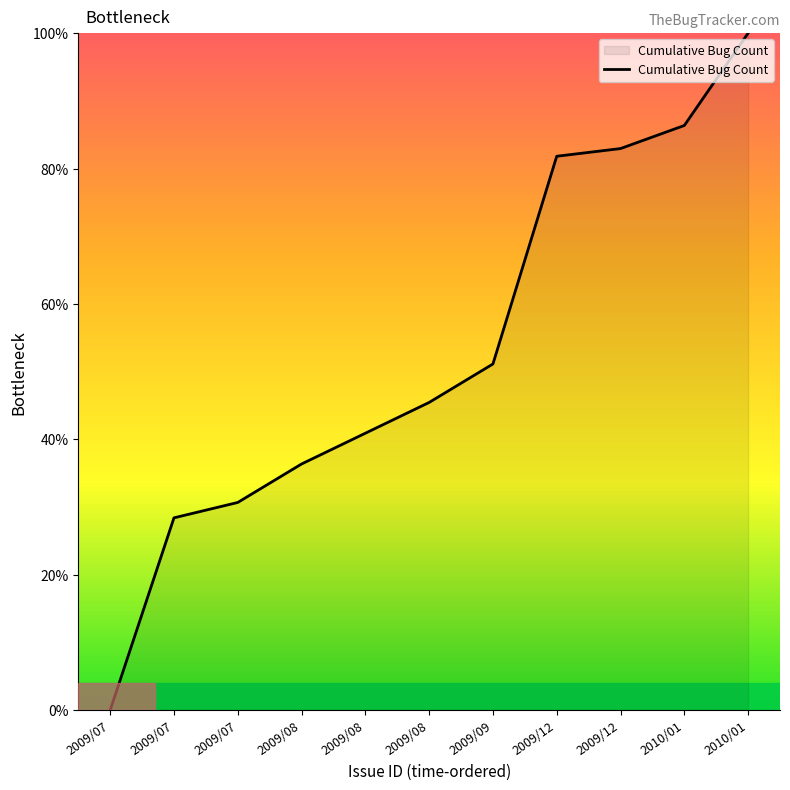

Reading right to left, transcribe all the data shown in this chart.

100.0	86.4	83.0	81.8	51.1	45.5	40.9	36.4	30.7	28.4	0.0